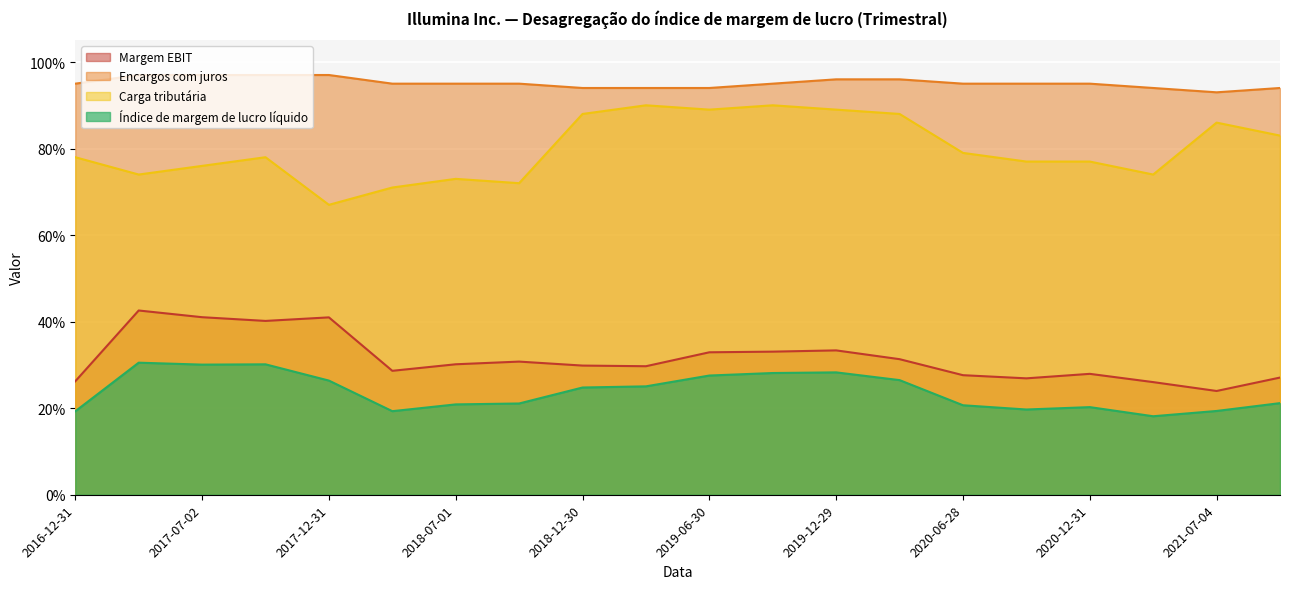

What is the average value of the Índice de margem de lucro líquido series?

0.2